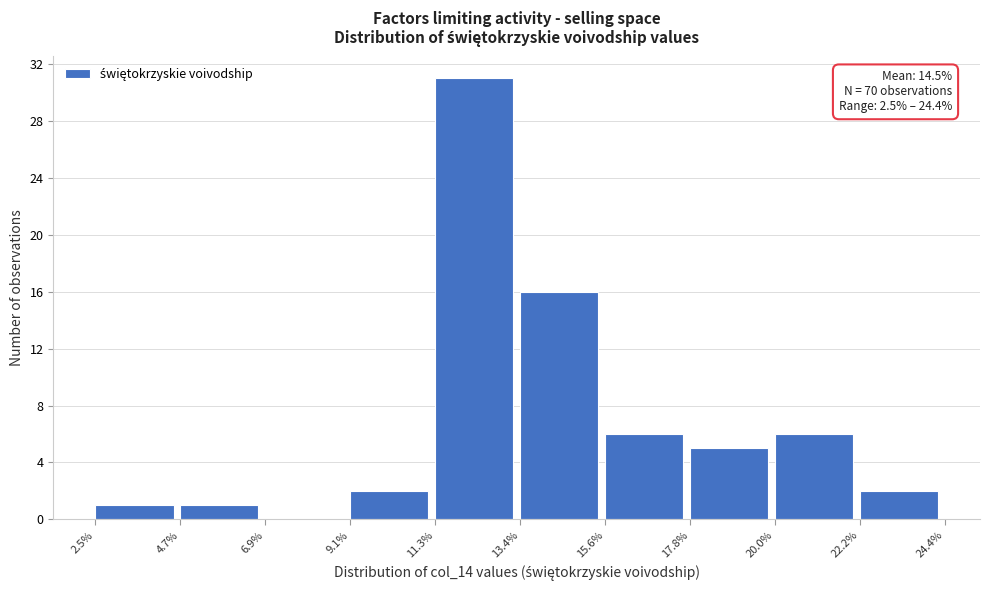

Over which range of the x-axis is the bar tallest?

11.3% to 13.4%